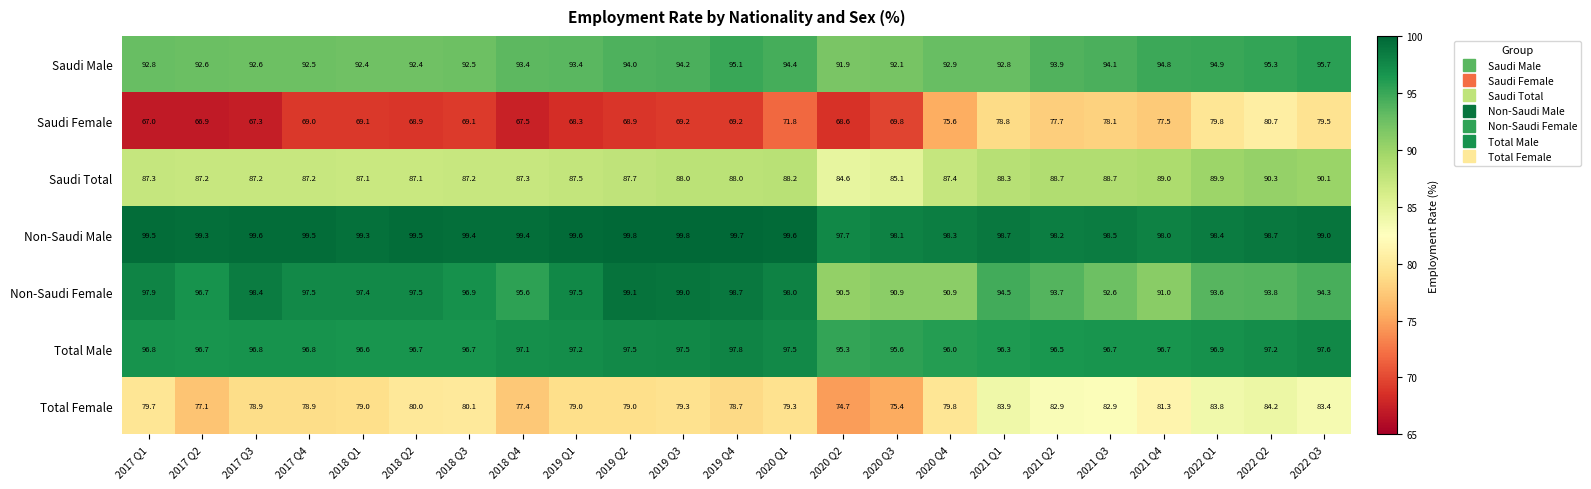

What is the spread (max minus min) of values at 2020 Q2?

29.1